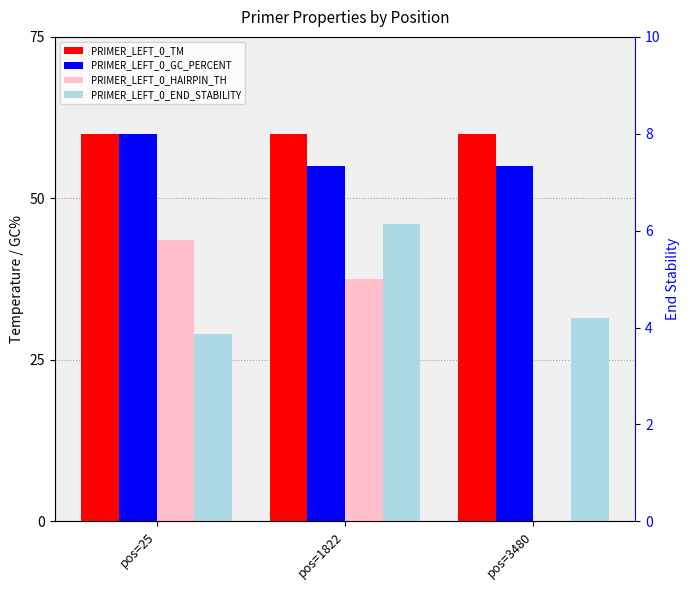

Which series has the widest spread of values?

PRIMER_LEFT_0_HAIRPIN_TH